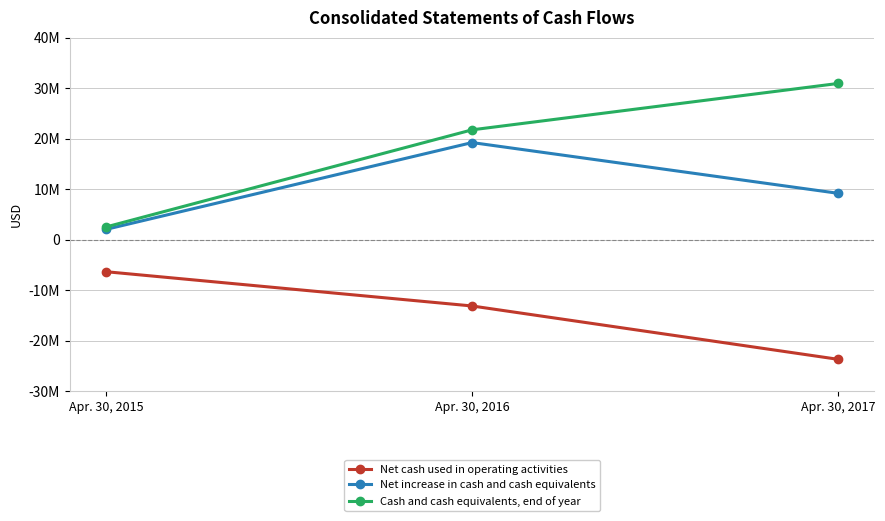

Reading right to left, extract all data points from this chart.

Net cash used in operating activities: -23722000	-13156000	-6368000
Net increase in cash and cash equivalents: 9186000	19238000	2045000
Cash and cash equivalents, end of year: 30950000	21764000	2526000